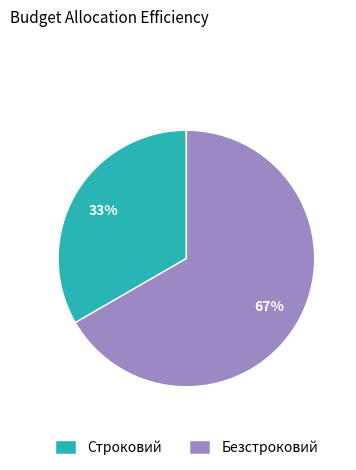

Which slice is the largest?

Безстроковий